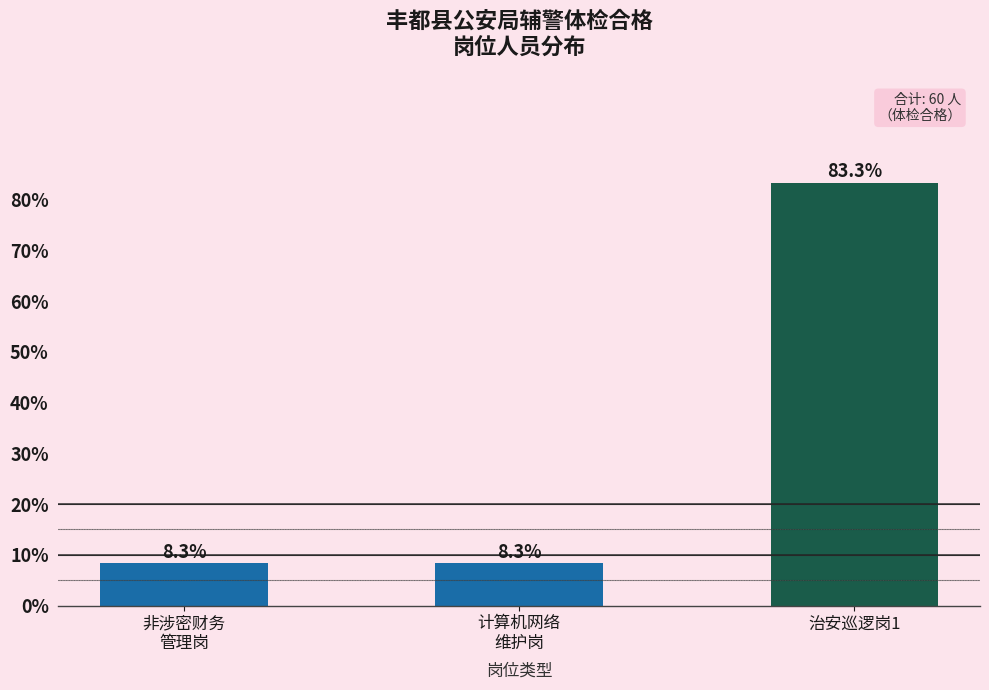

Reading right to left, extract all data points from this chart.

83.3	8.3	8.3